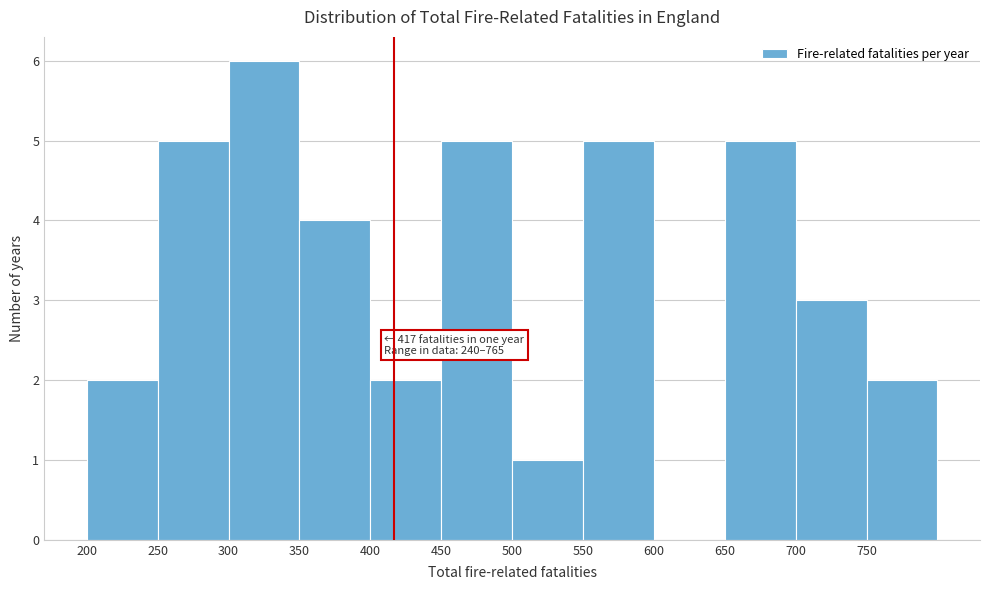

Which range on the x-axis has the tallest bar?

300 to 350